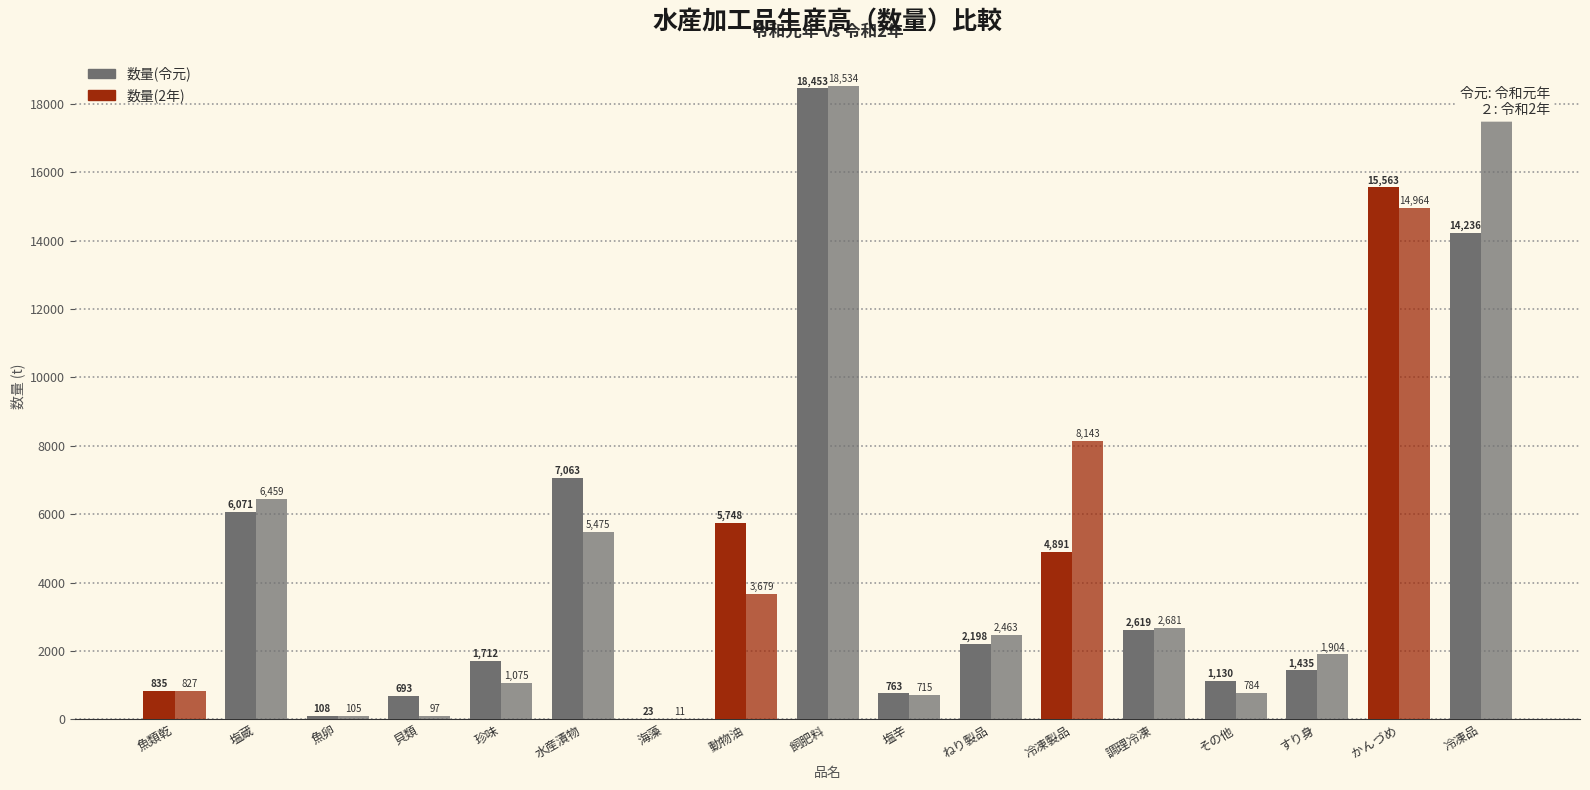

The value of 数量(令元) at 調理冷凍 is 2619. True or false?

True